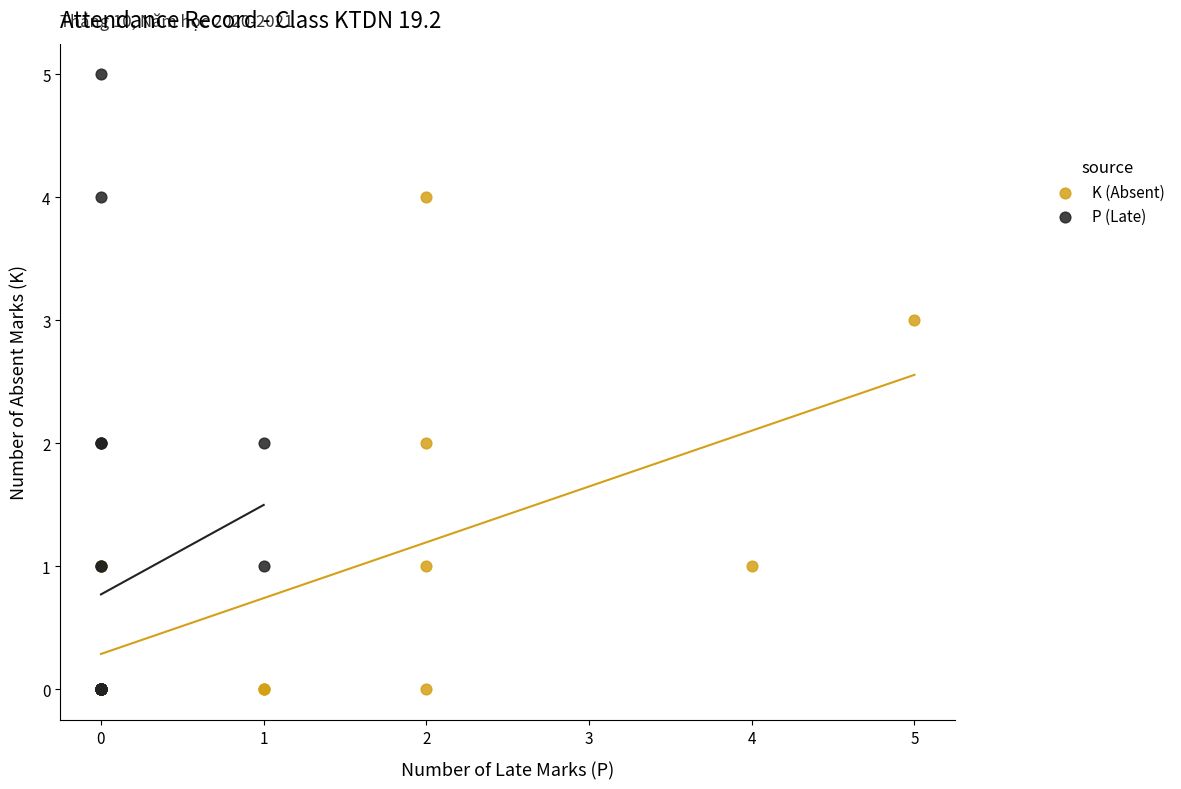

Which series has the widest spread of Y values?

P (Late)